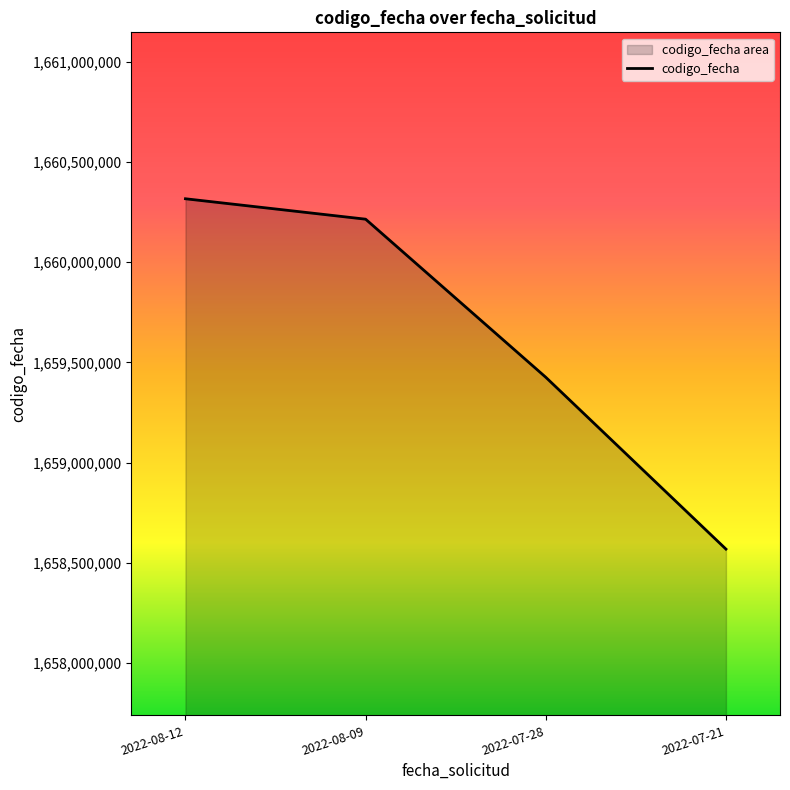

List the labels in order of value, smallest first.

2022-07-21, 2022-07-28, 2022-08-09, 2022-08-12